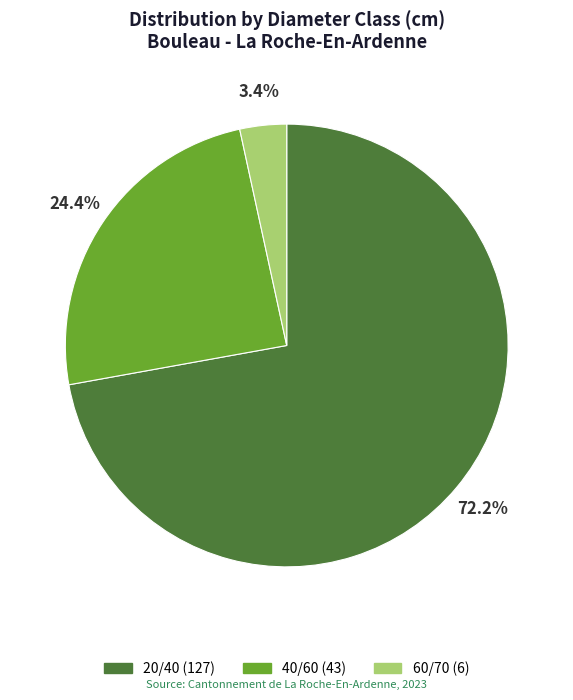

To the nearest percent, what is the combined percentage of 20/40 and 40/60?

97%